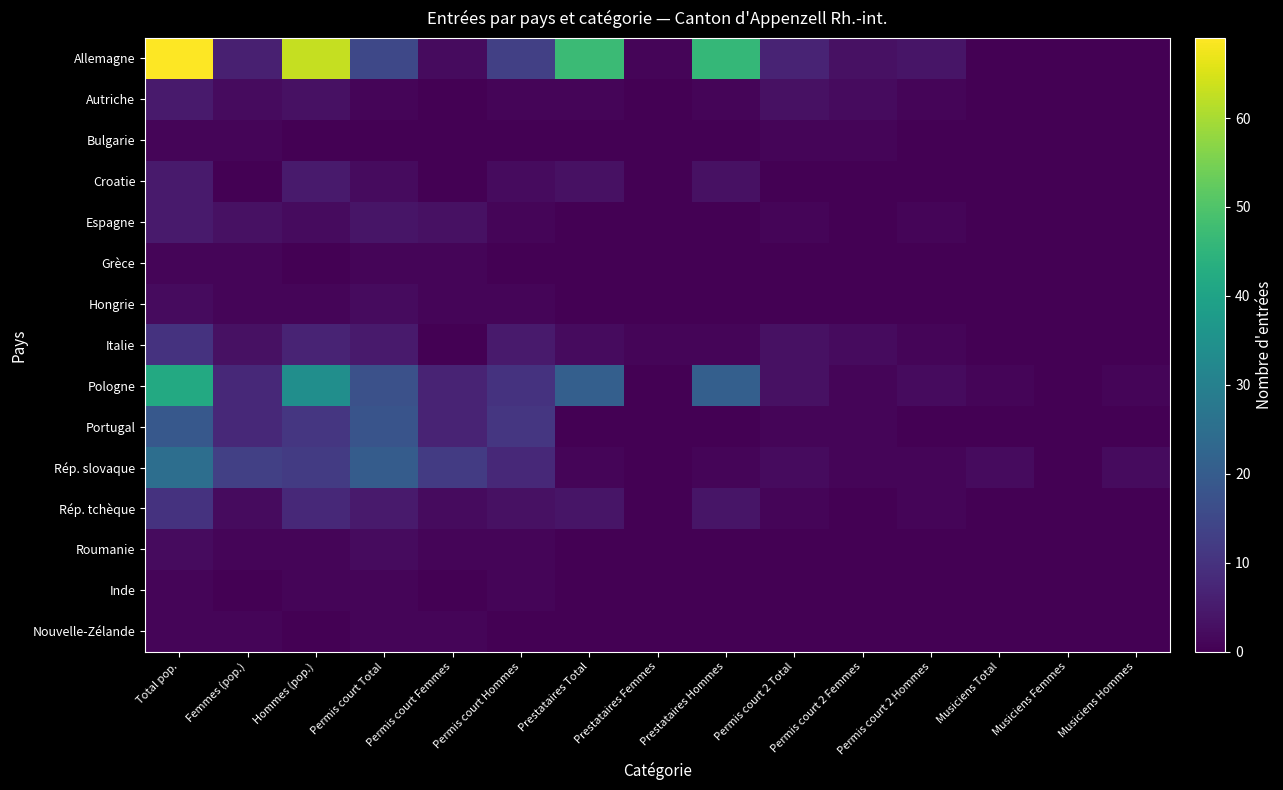

At which category is the sum across all series the highest?

Total pop.